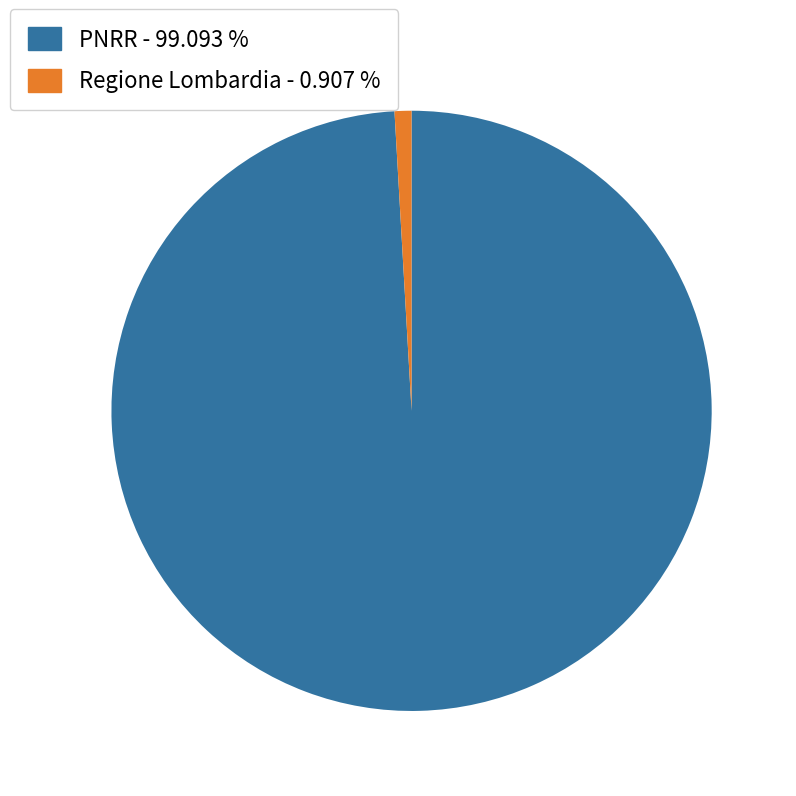

Combined, do Regione Lombardia and PNRR account for over 50%?

Yes